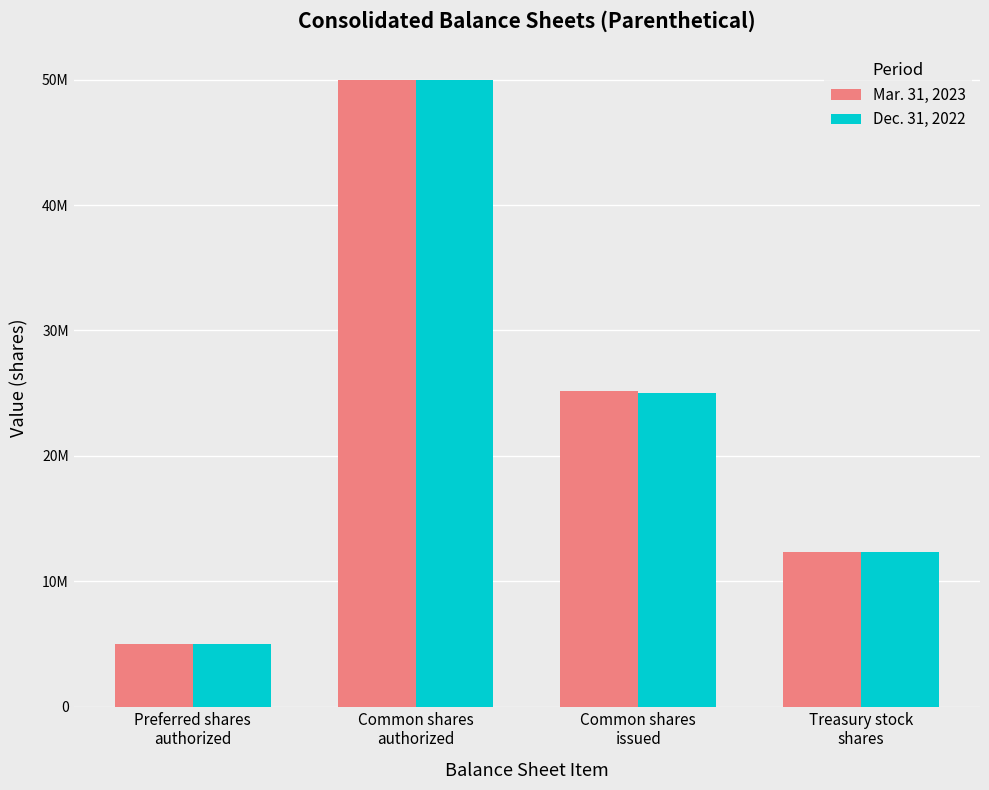

Reading left to right, transcribe all the data shown in this chart.

Mar. 31, 2023: 5000000	50000000	25196612	12348491
Dec. 31, 2022: 5000000	50000000	24999951	12295305